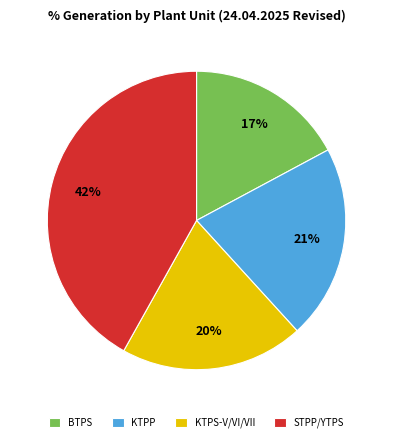

Which category has the smallest portion of the pie?

BTPS